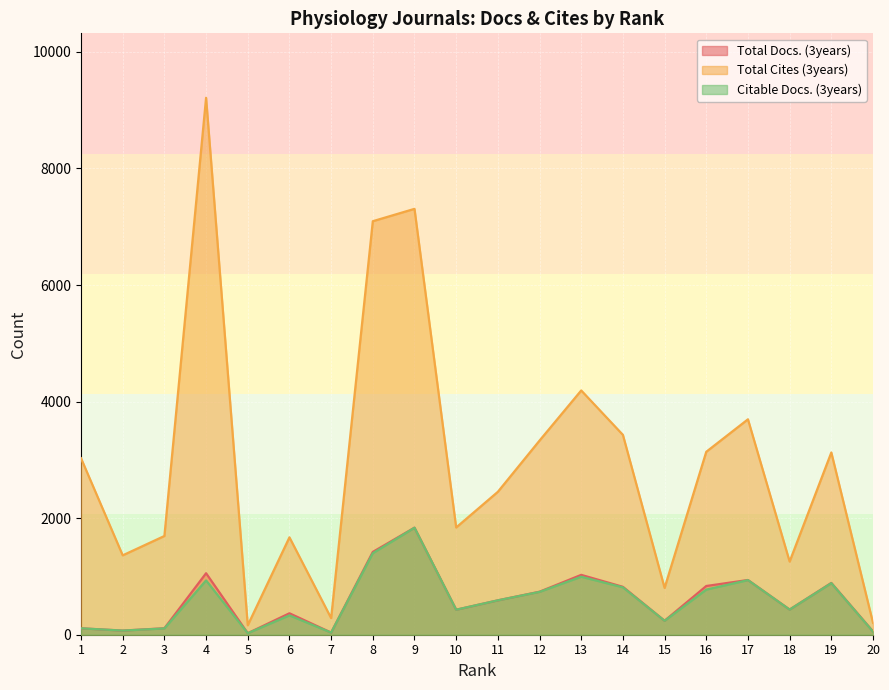

Rank the categories by Citable Docs. (3years) value from lowest to highest.

5, 7, 20, 2, 3, 1, 15, 6, 10, 18, 11, 12, 16, 14, 19, 4, 17, 13, 8, 9